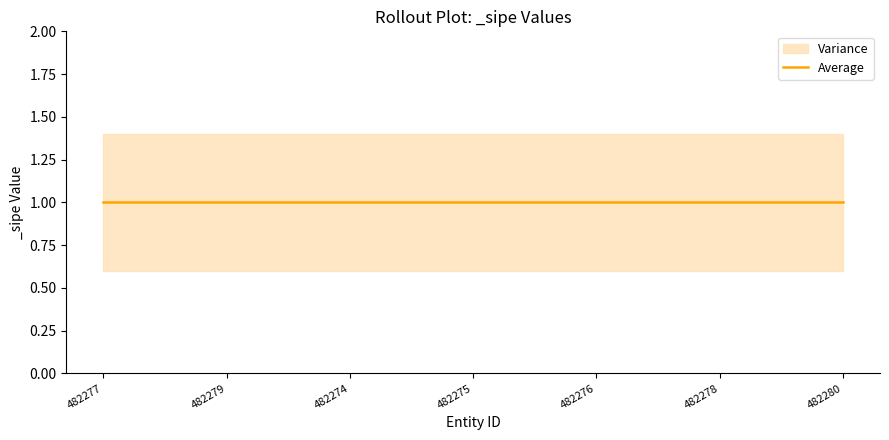

What is the minimum value for _sipe_upper?

1.4